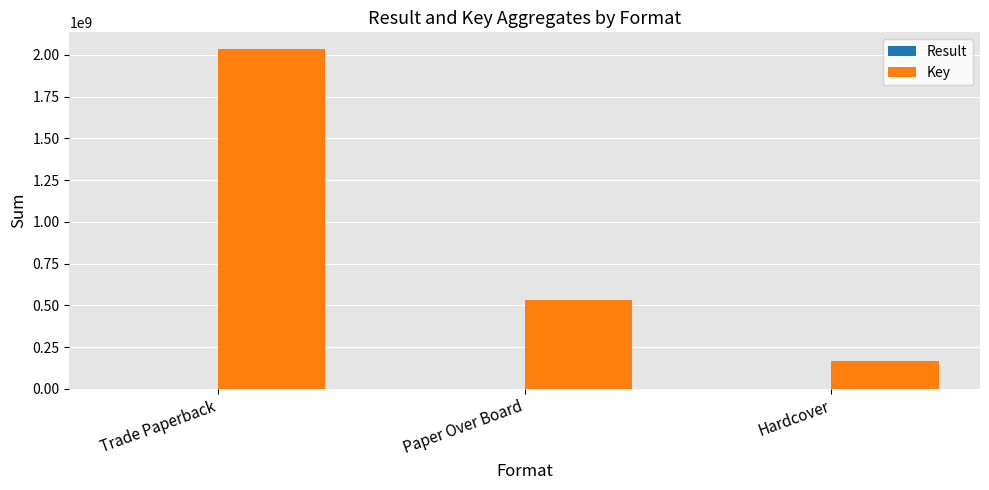

Where is Key nearest to the value 1099761376?

Paper Over Board